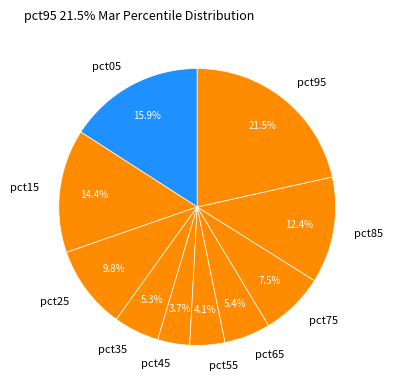

Which category has the biggest portion of the pie?

pct95